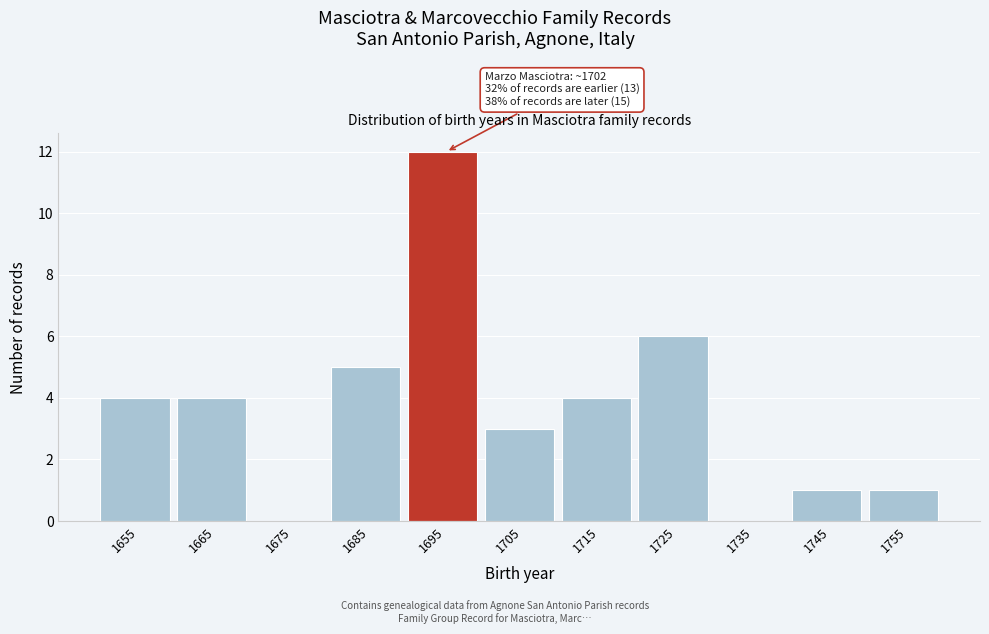

Reading left to right, extract all data points from this chart.

1655=4	1665=4	1675=0	1685=5	1695=12	1705=3	1715=4	1725=6	1735=0	1745=1	1755=1